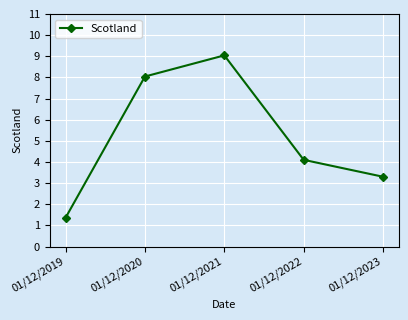

Which has a higher value, 01/12/2019 or 01/12/2021?

01/12/2021